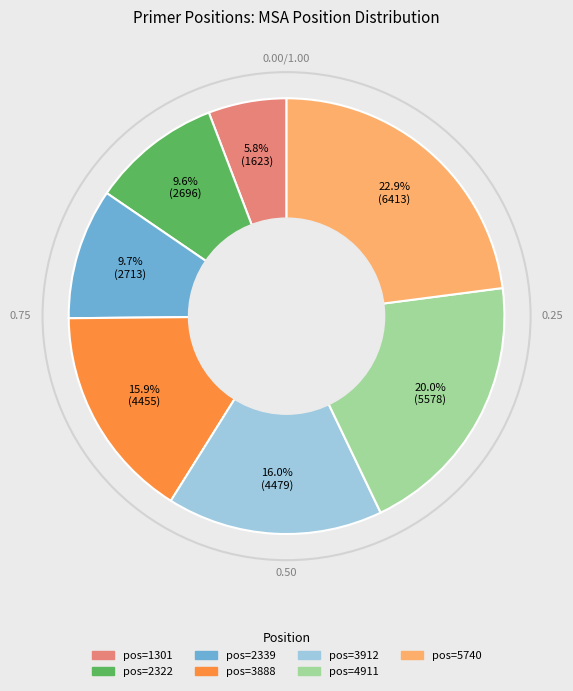

Is there any slice that represents more than half of the pie?

No